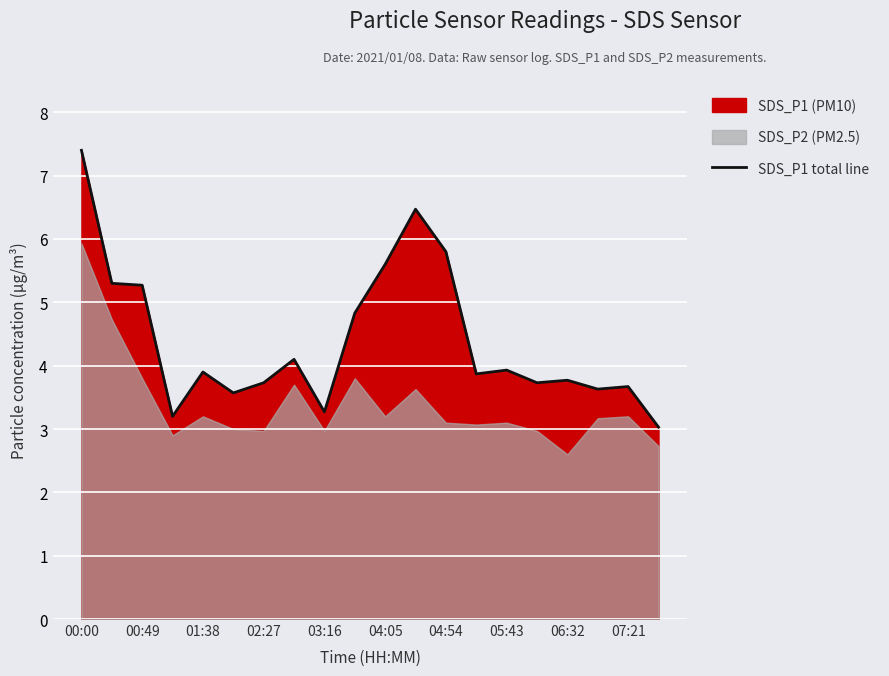

The value of SDS_P1 total line at 07:21 is 3.7. True or false?

True